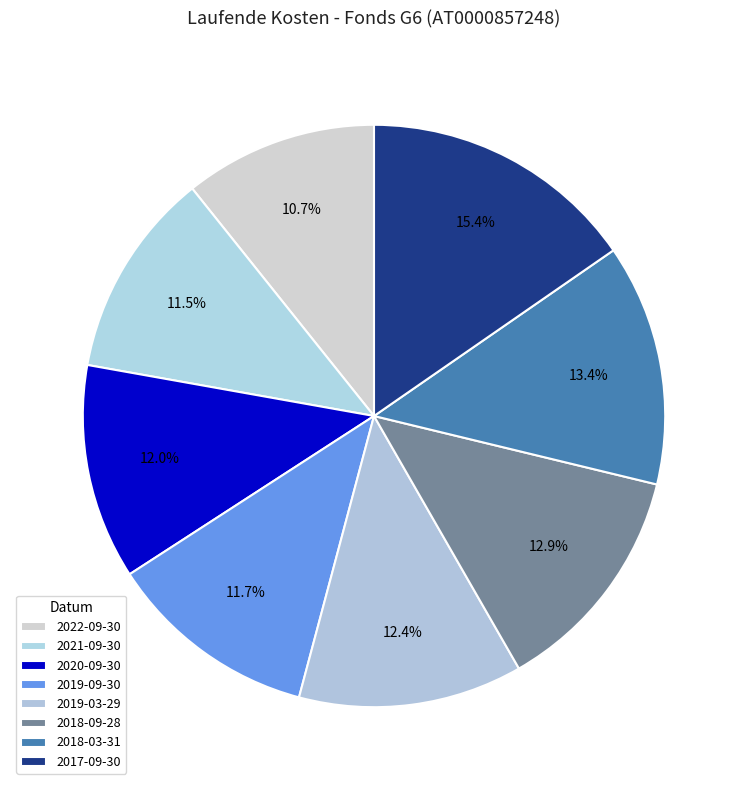

Between 2018-09-28 and 2021-09-30, which is larger?

2018-09-28